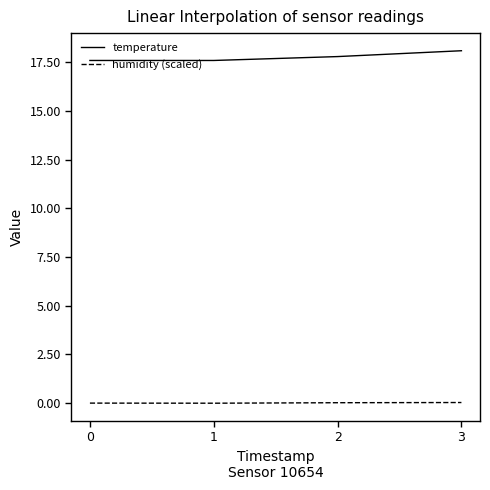

True or false: humidity (scaled) and temperature intersect in this chart.

False